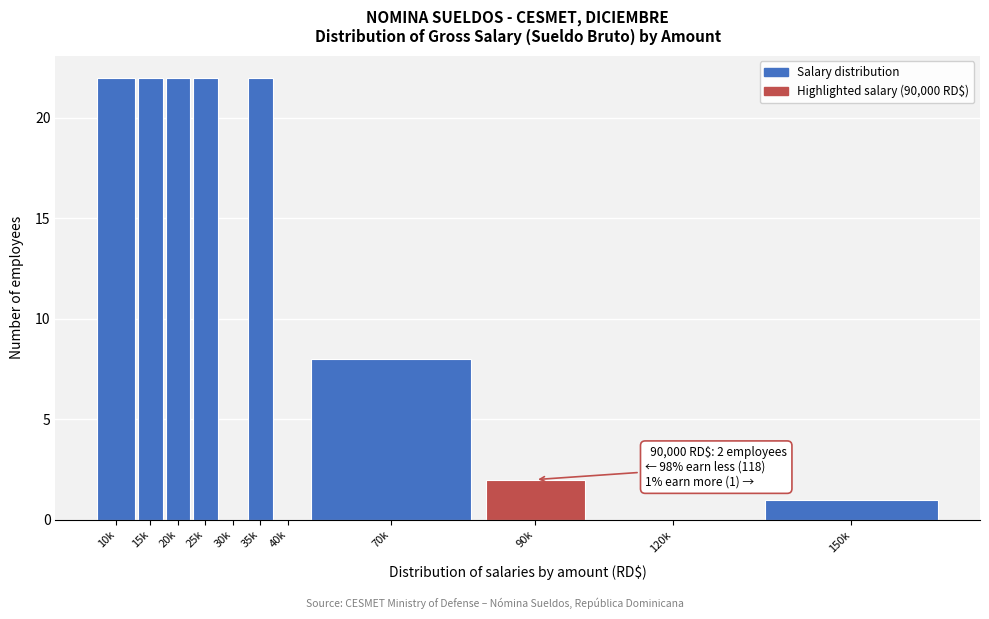

Reading left to right, transcribe all the data shown in this chart.

10k=22	15k=22	20k=22	25k=22	30k=0	35k=22	40k=0	70k=8	90k=2	120k=0	150k=1